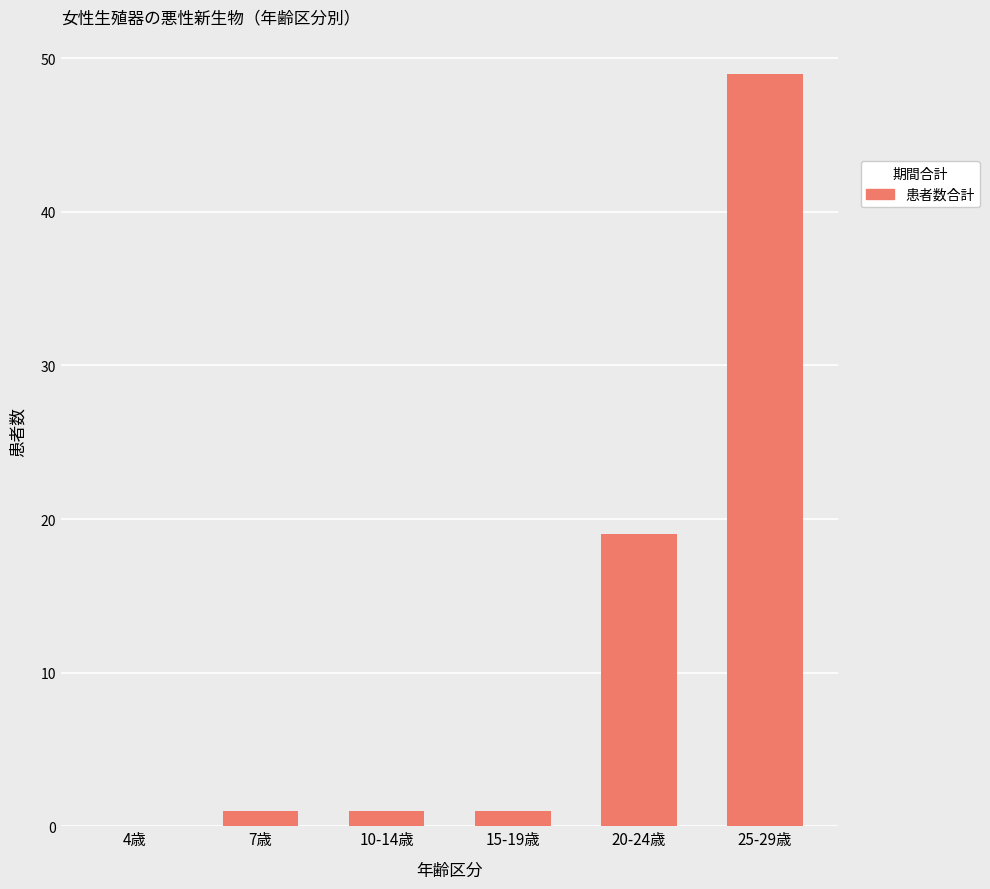

What is the approximate value at 25-29歳?

49